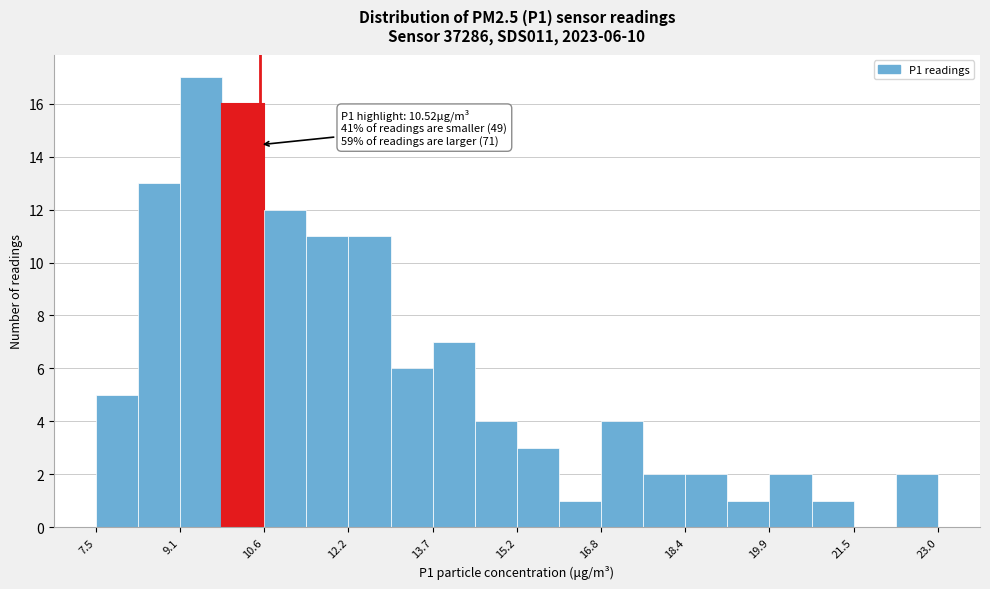

Around what value on the x-axis is the tallest bar? Give the approximate position of its centre, as read against the axis.

9.4